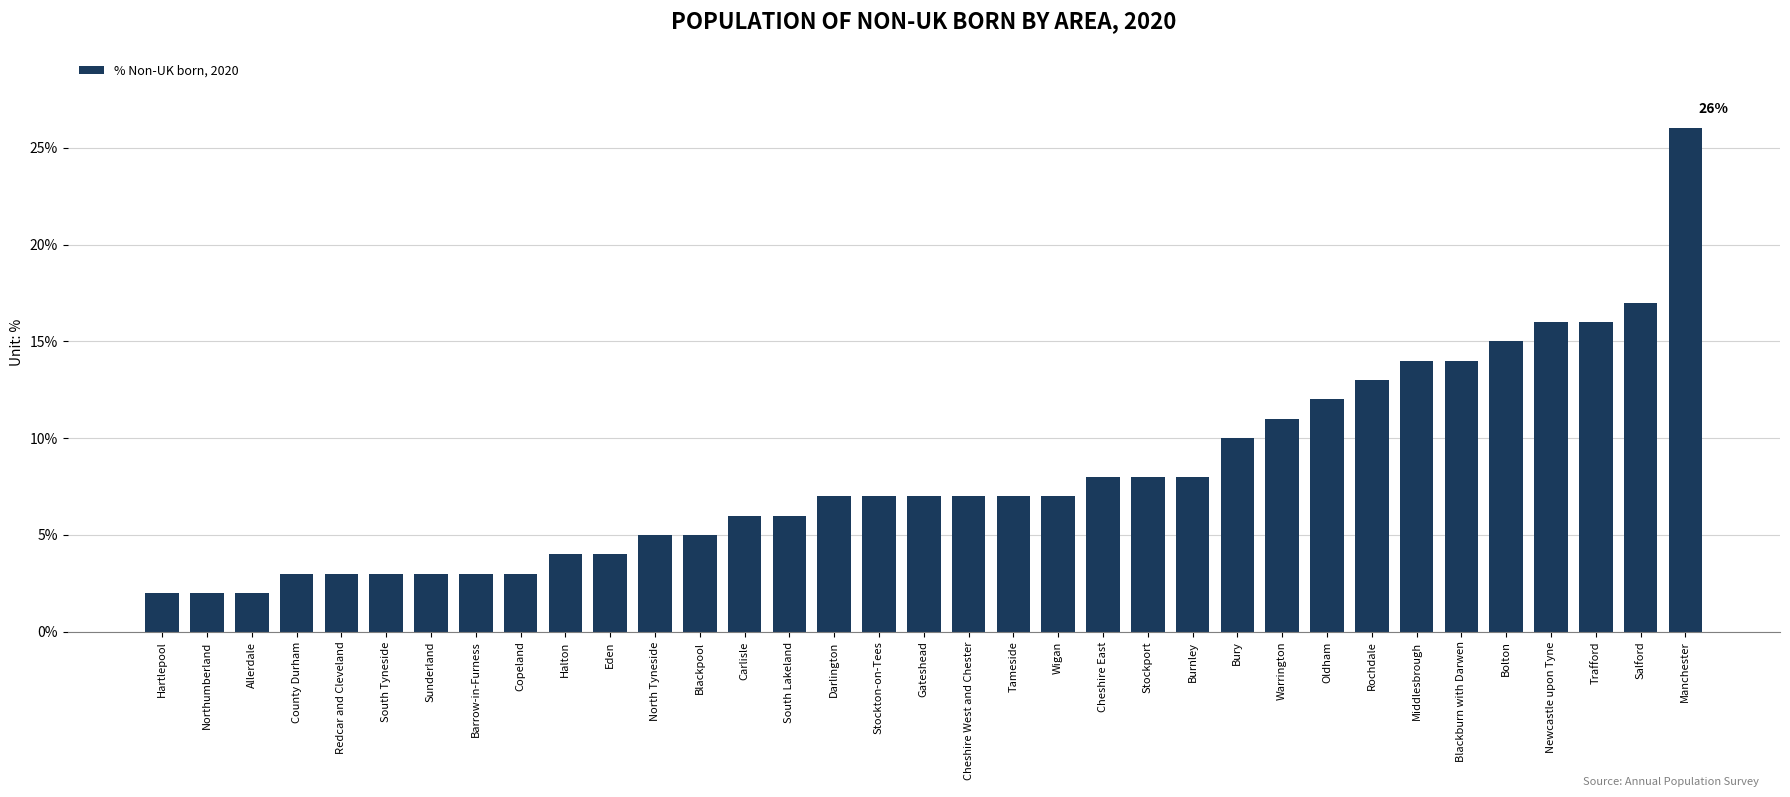

What is the ratio of the value at County Durham to the value at Blackpool?

0.6